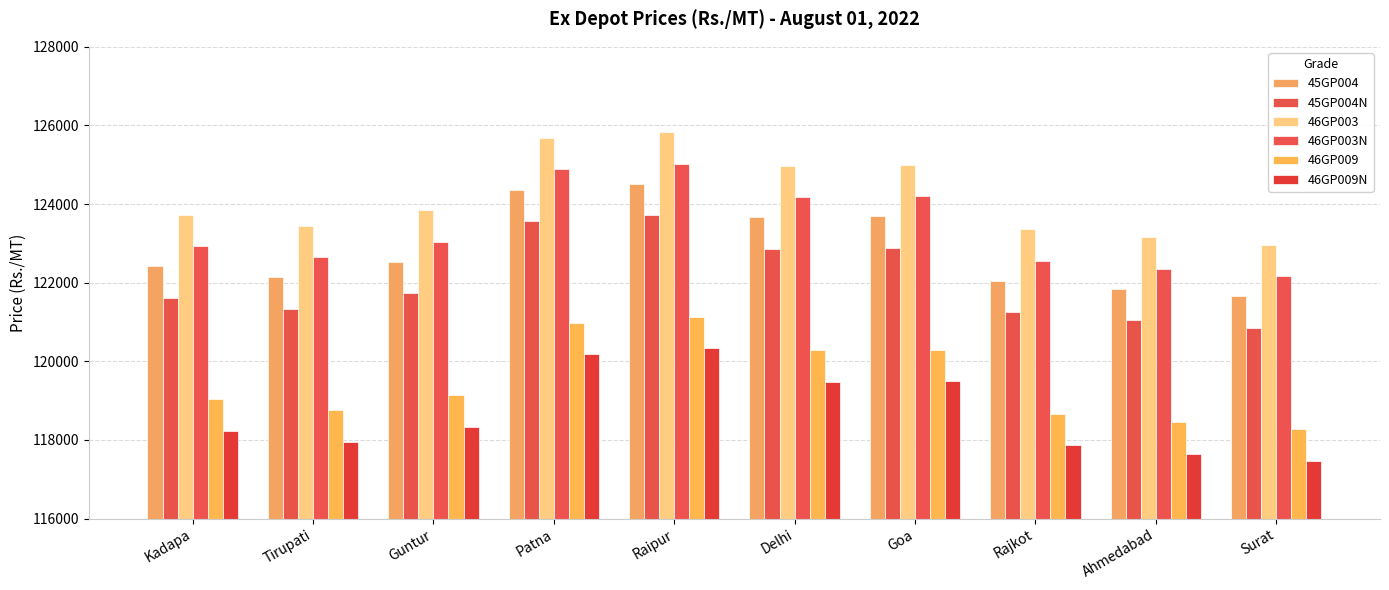

What is the value of the 46GP003N bar at the 6th from the left?

124180